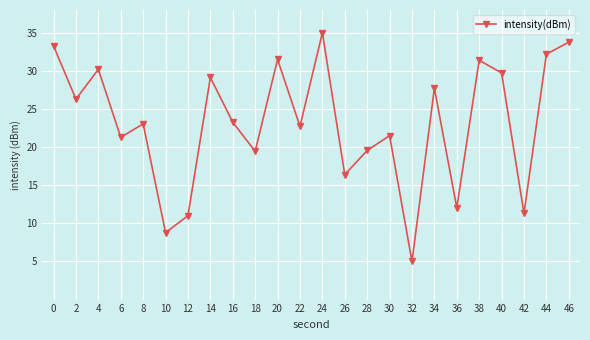

How many points are higher than both their immediate neighbors (excluding endpoints)?

8